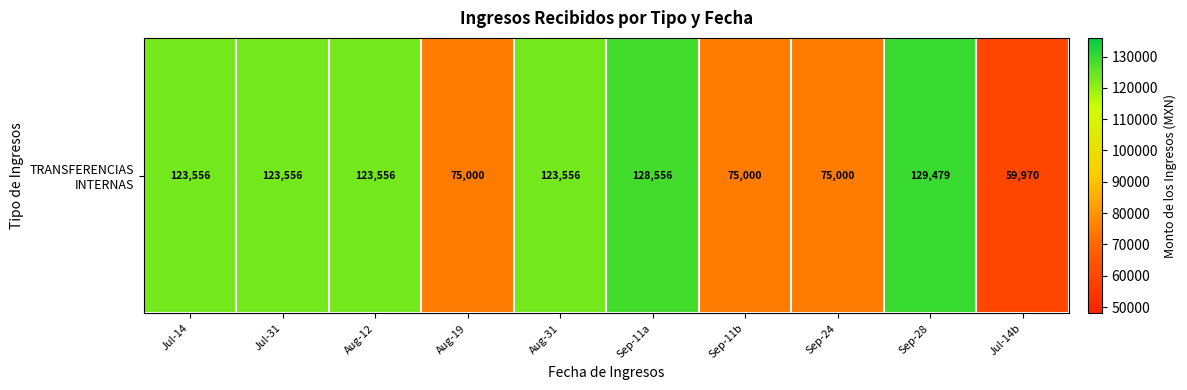

Reading left to right, transcribe all the data shown in this chart.

123555.8	123555.8	123555.8	75000.0	123555.8	128555.8	75000.0	75000.0	129479.0	59970.3